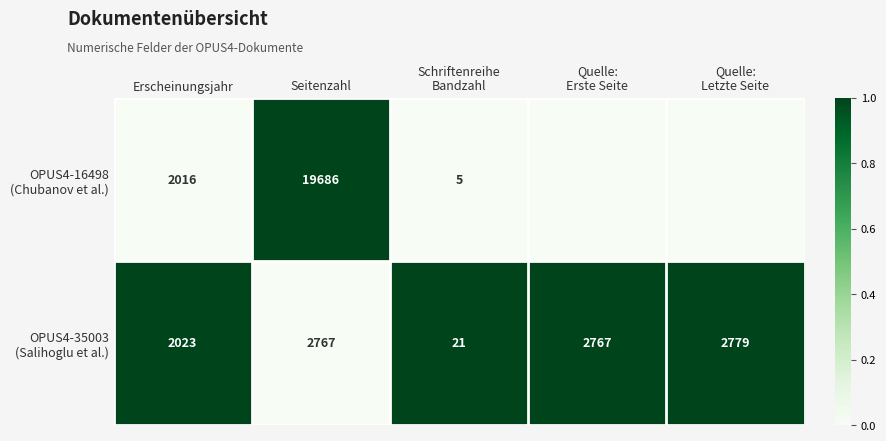

What is the total value across all series at Quelle:
Letzte Seite?

1